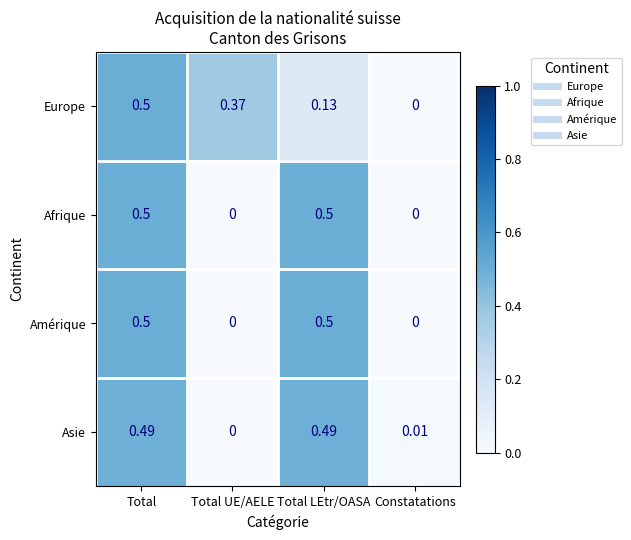

Where is Asie nearest to the value 0?

Total UE/AELE